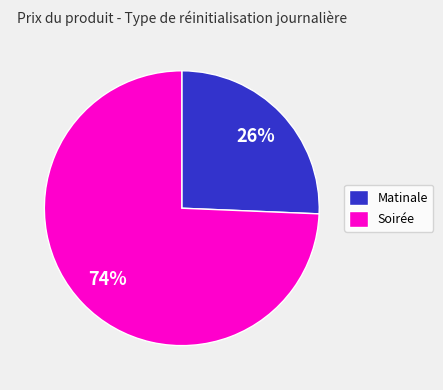

The Soirée slice represents 74% of the pie. True or false?

True